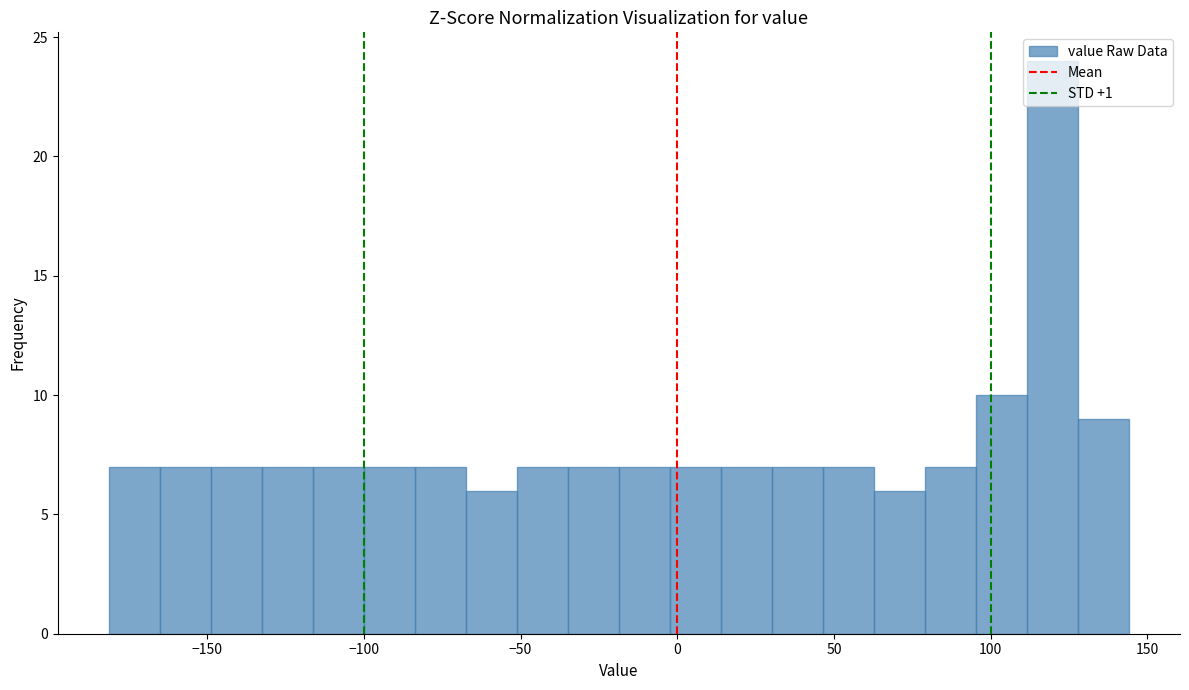

Read against the x-axis, roughly where is the centre of the tallest bar?

120